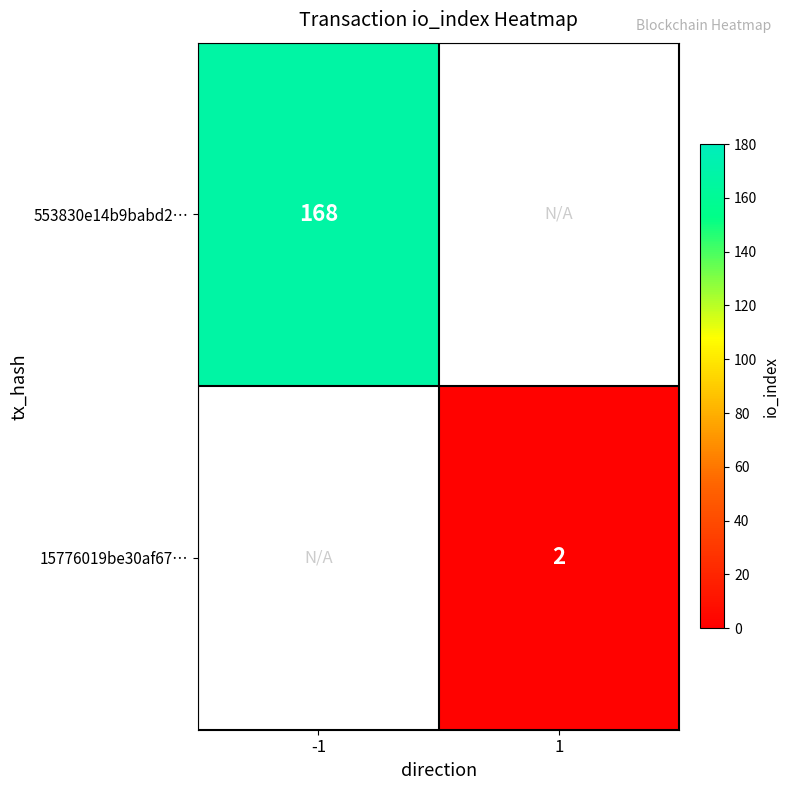

The value of 553830e14b9babd2… at -1 is 168. True or false?

True